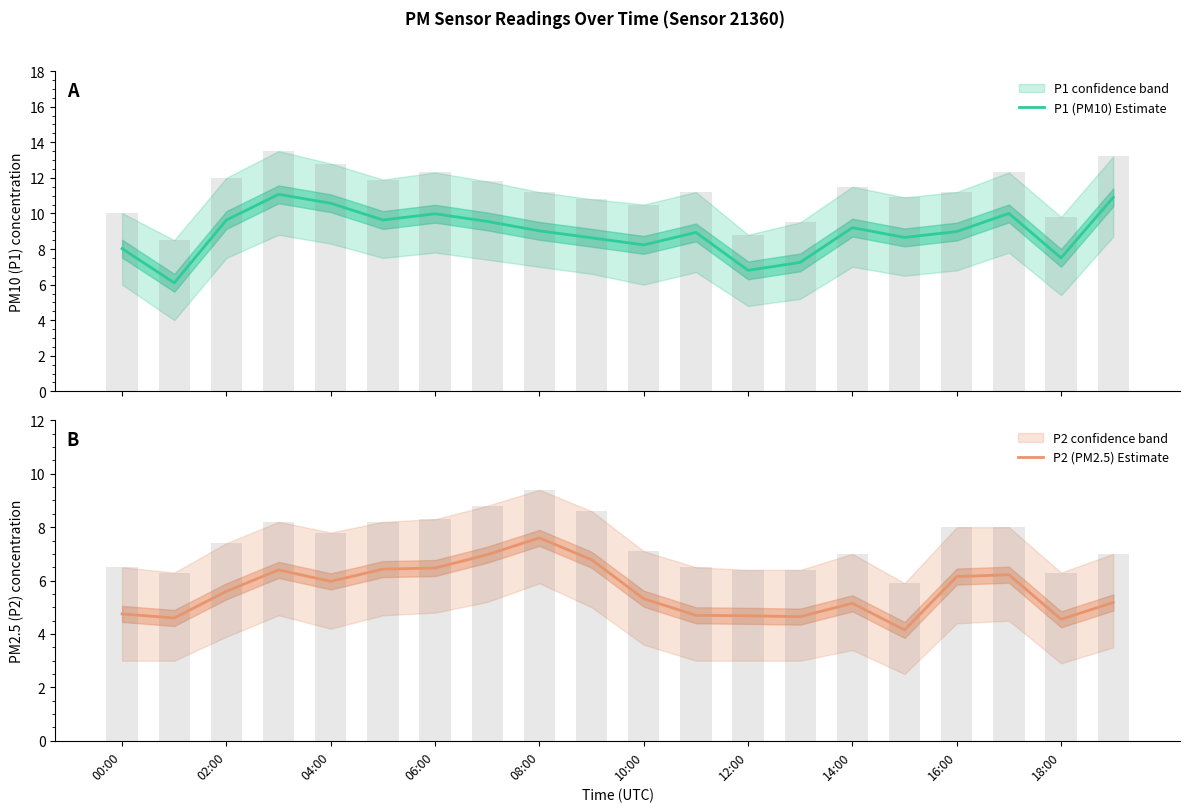

True or false: P2 (PM2.5) Estimate has a value of 9.1 at 04:00.

False